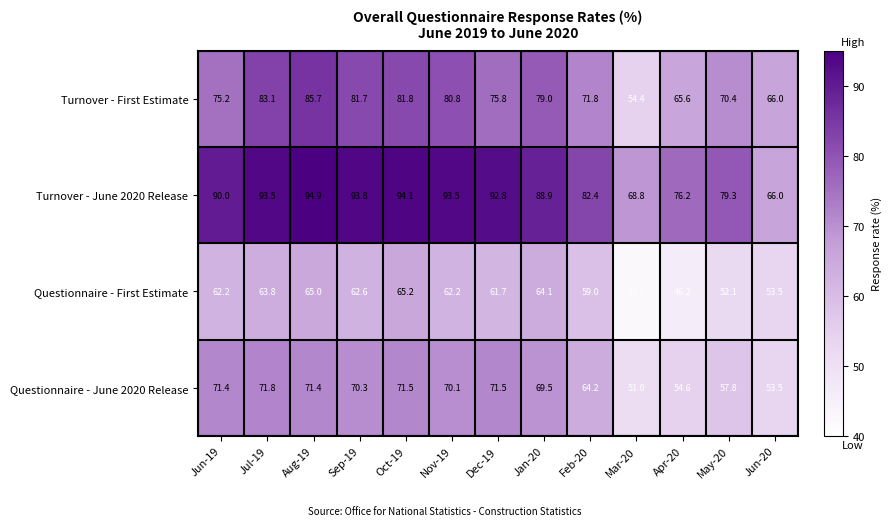

What is the minimum value shown in the chart?

42.2